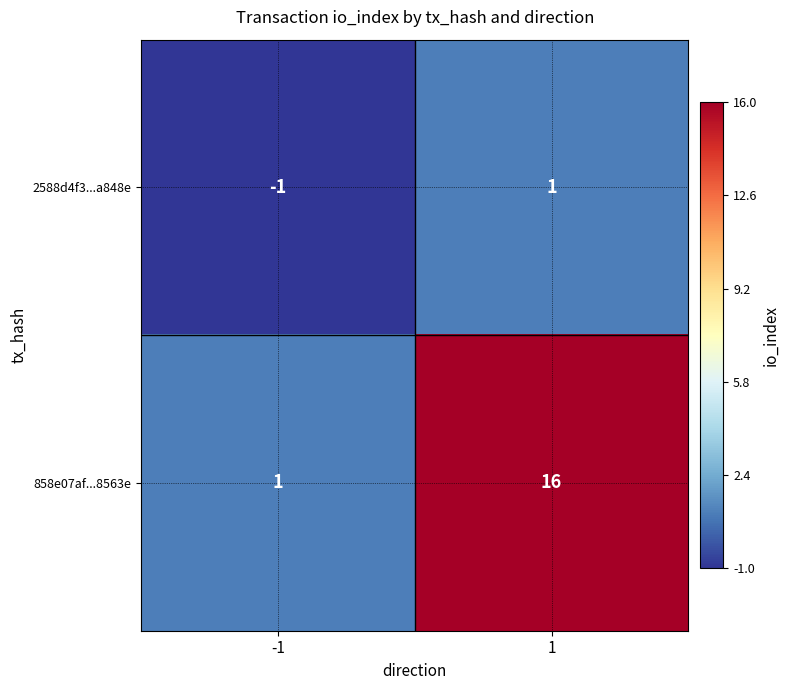

Which category has the highest value across all series?

1